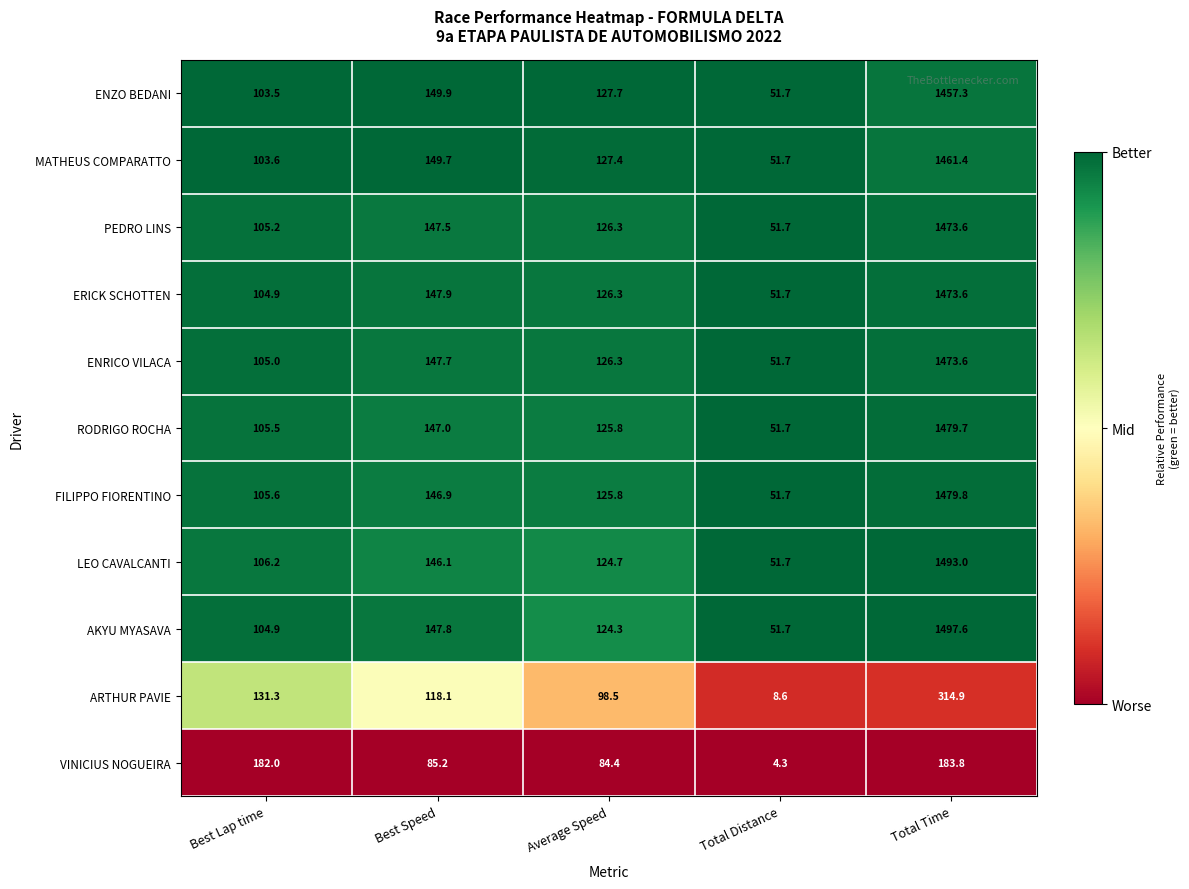

What is the difference between the highest and lowest values at Total Time?

1313.8